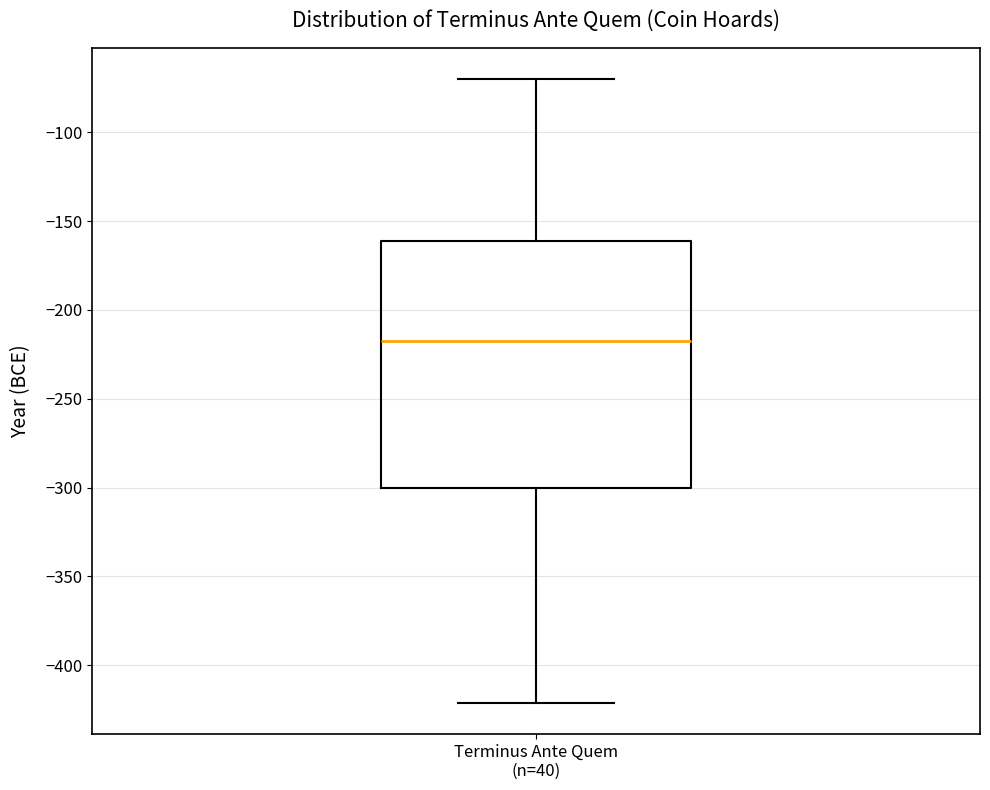

Read this box plot against the y-axis: the position of the median line, the range covered by the box, and the ends of both whiskers. The values are not printed on the chart, so give them approximately, as read against the axis.

median -215, box -300 to -160, whiskers -420 to -70